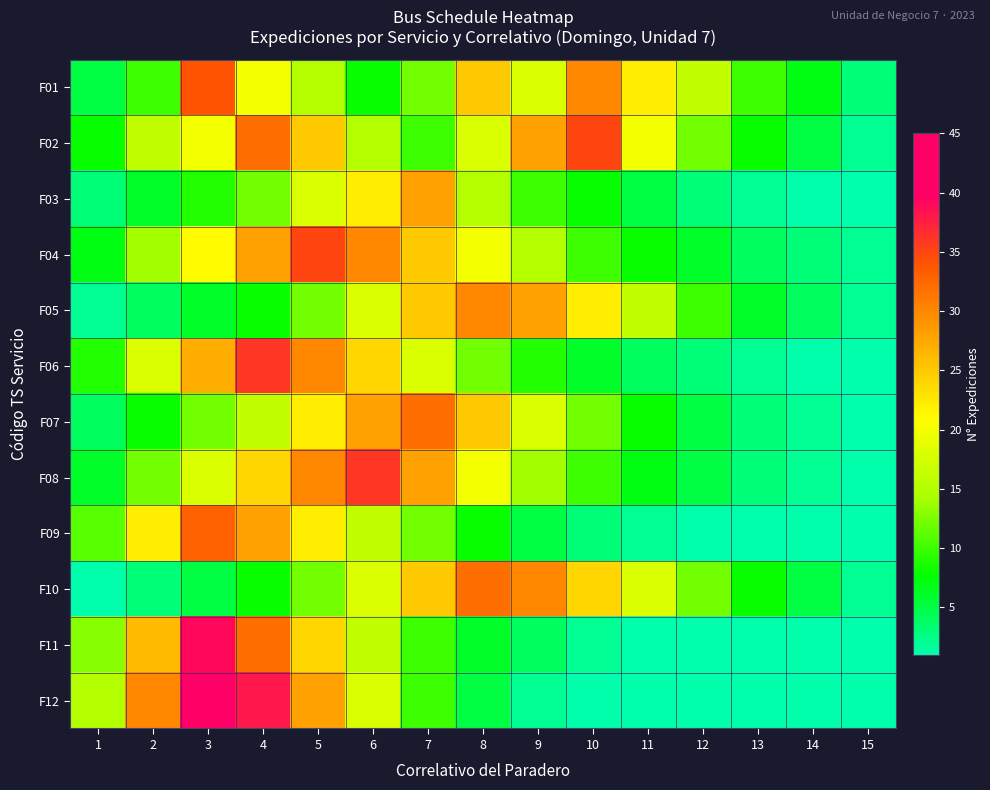

Which series has the largest total across all categories?

F02